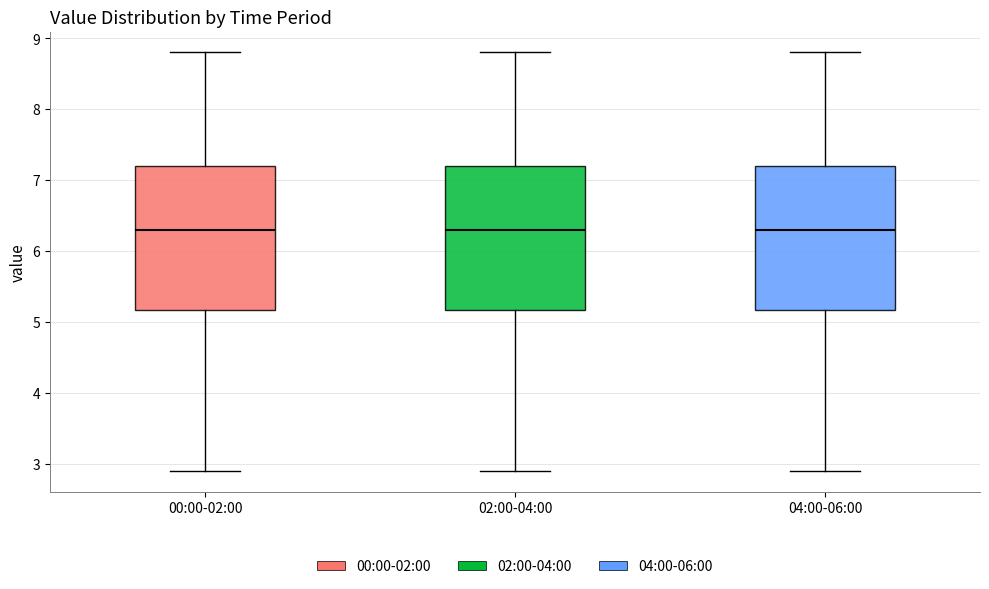

Where is the lower edge of the box for 04:00-06:00 on the y-axis? The values are not printed on the chart, so give them approximately, as read against the axis.

5.2